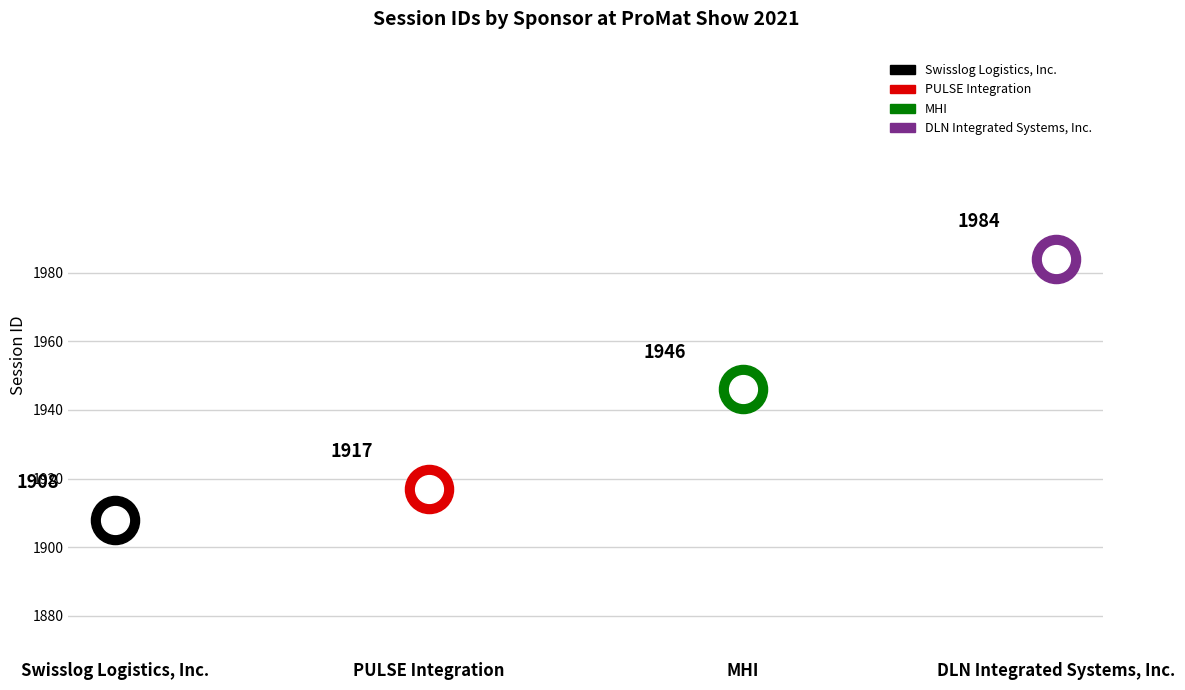

What is the change in value from MHI to DLN Integrated Systems, Inc.?

+38